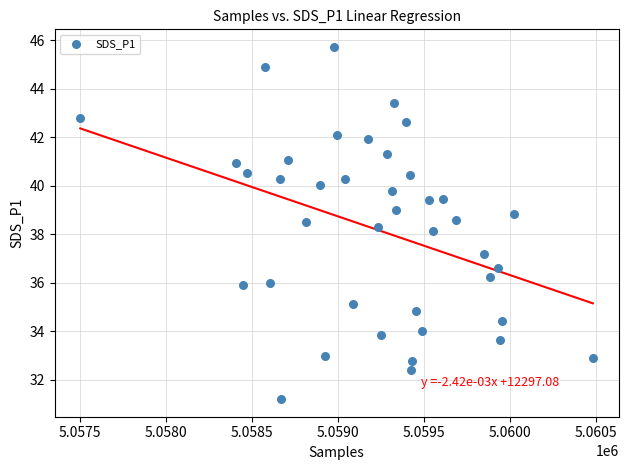

What is the range of Y values (max minus min)?

14.5